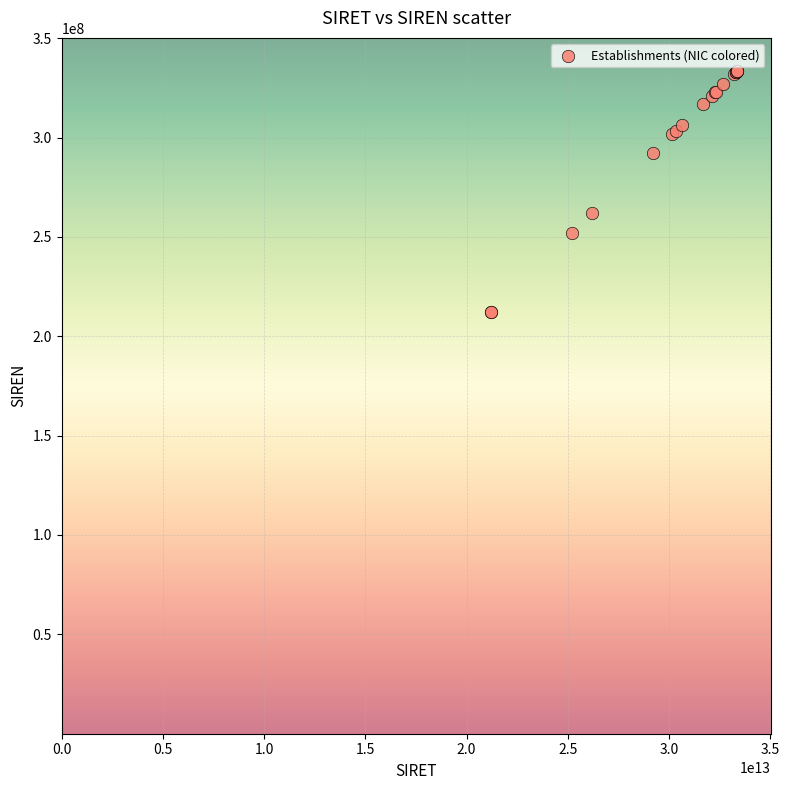

What Y value in the scatter plot is closest to 272779505?

262103856